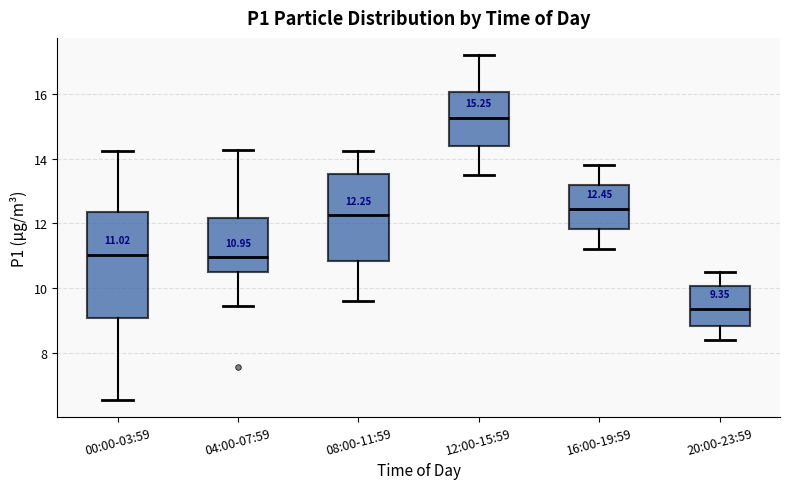

Which box's median line is the highest?

12:00-15:59